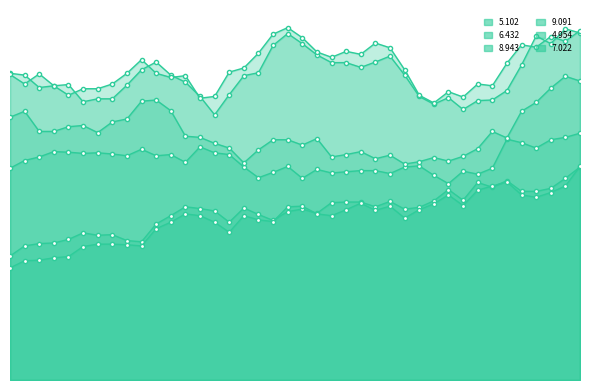

Read the 7.022 value at 2020/01/23 00:05.

44.3